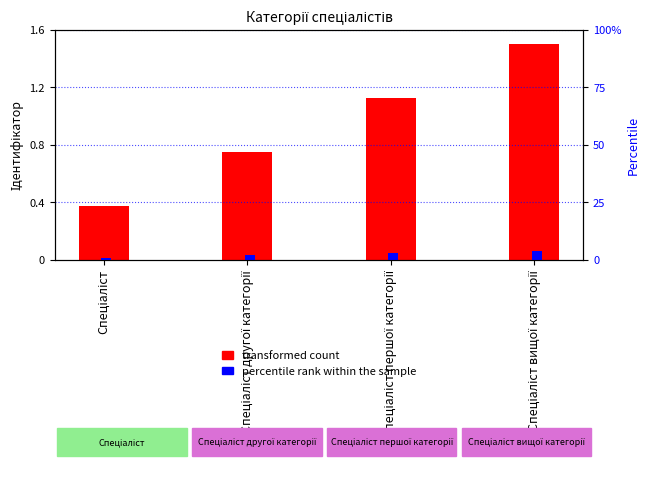

How many categories are shown in the chart?

4